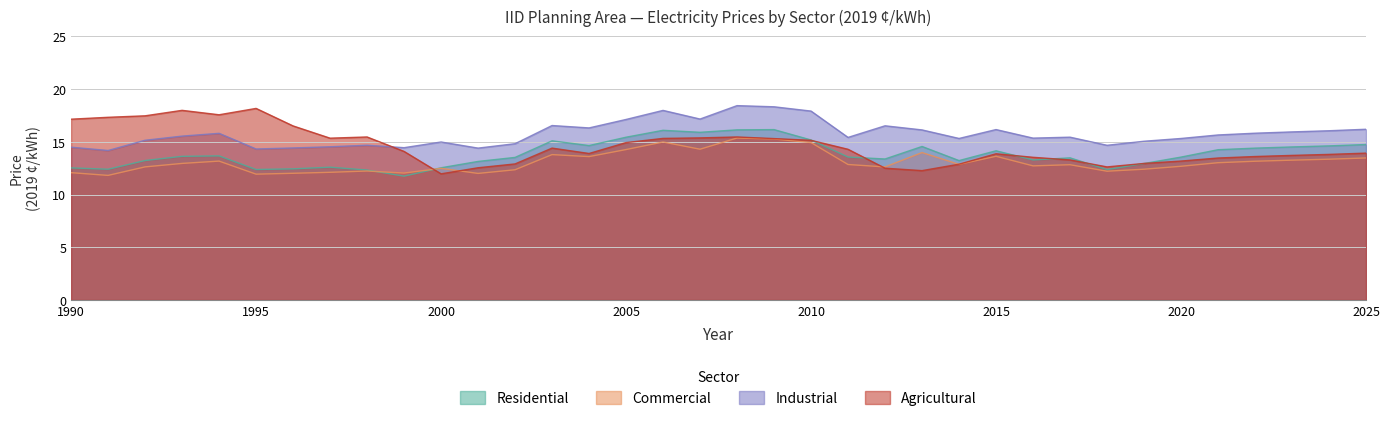

List the series in order of their peak value, lowest first.

Commercial, Residential, Agricultural, Industrial